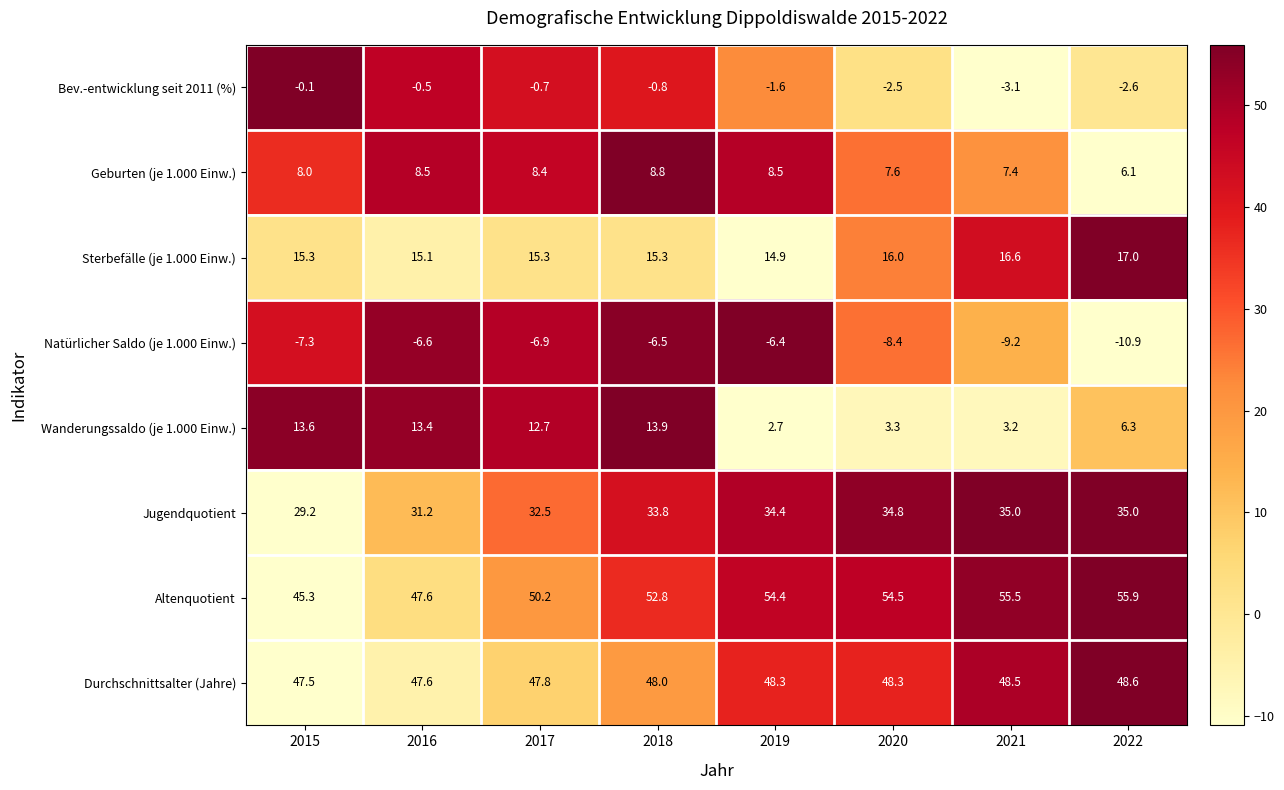

How many values in the Altenquotient series are below 54?

4